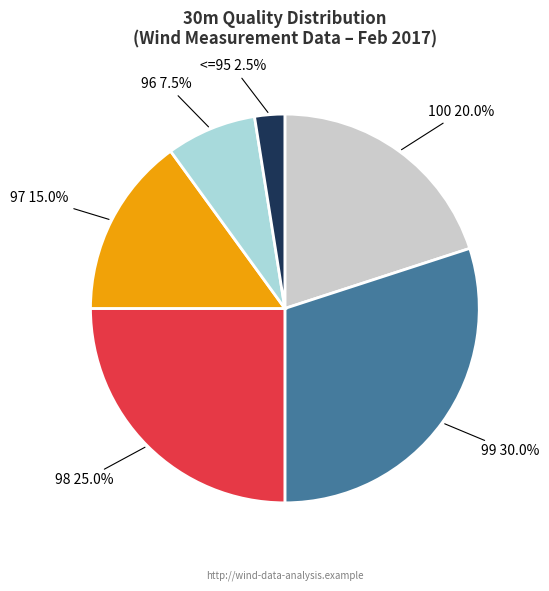

Does any single category account for the majority?

No